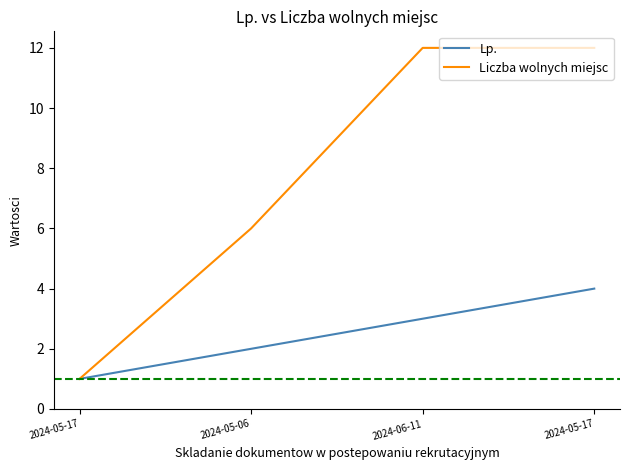

What is the difference between the maximum and minimum values in the Lp. series?

3